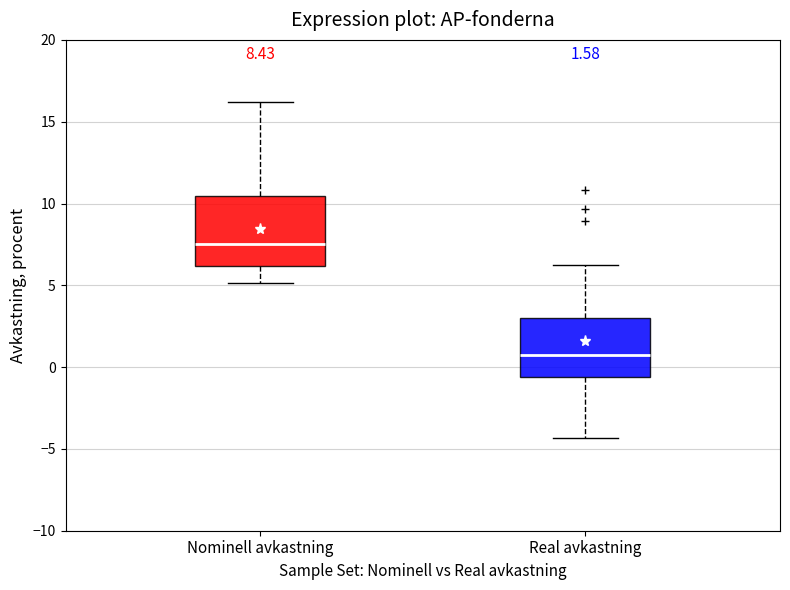

Which box is the tallest, from its lower edge to its upper edge?

Nominell avkastning